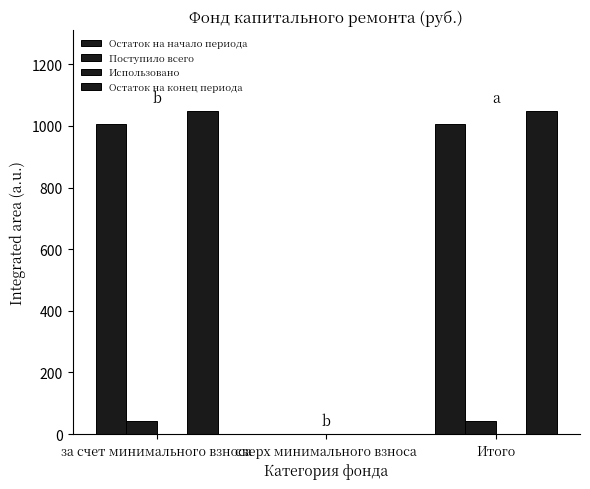

At which label does Поступило всего first exceed 40?

за счет минимального взноса